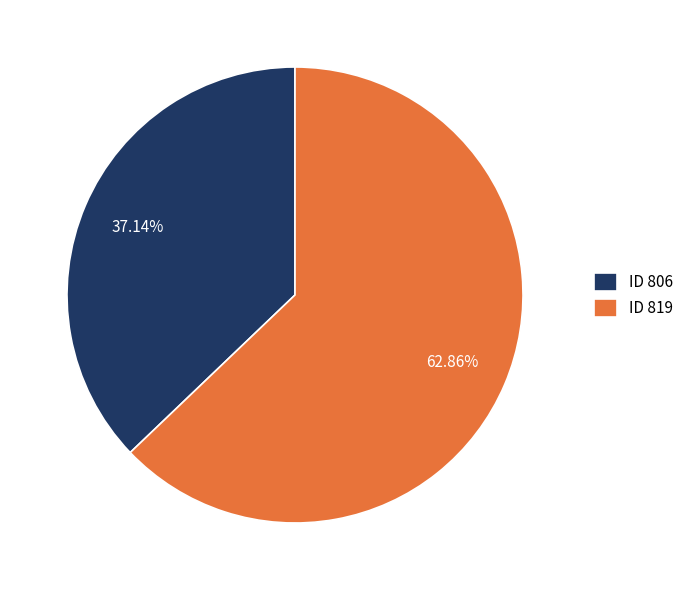

Which slice is the largest?

ID 819